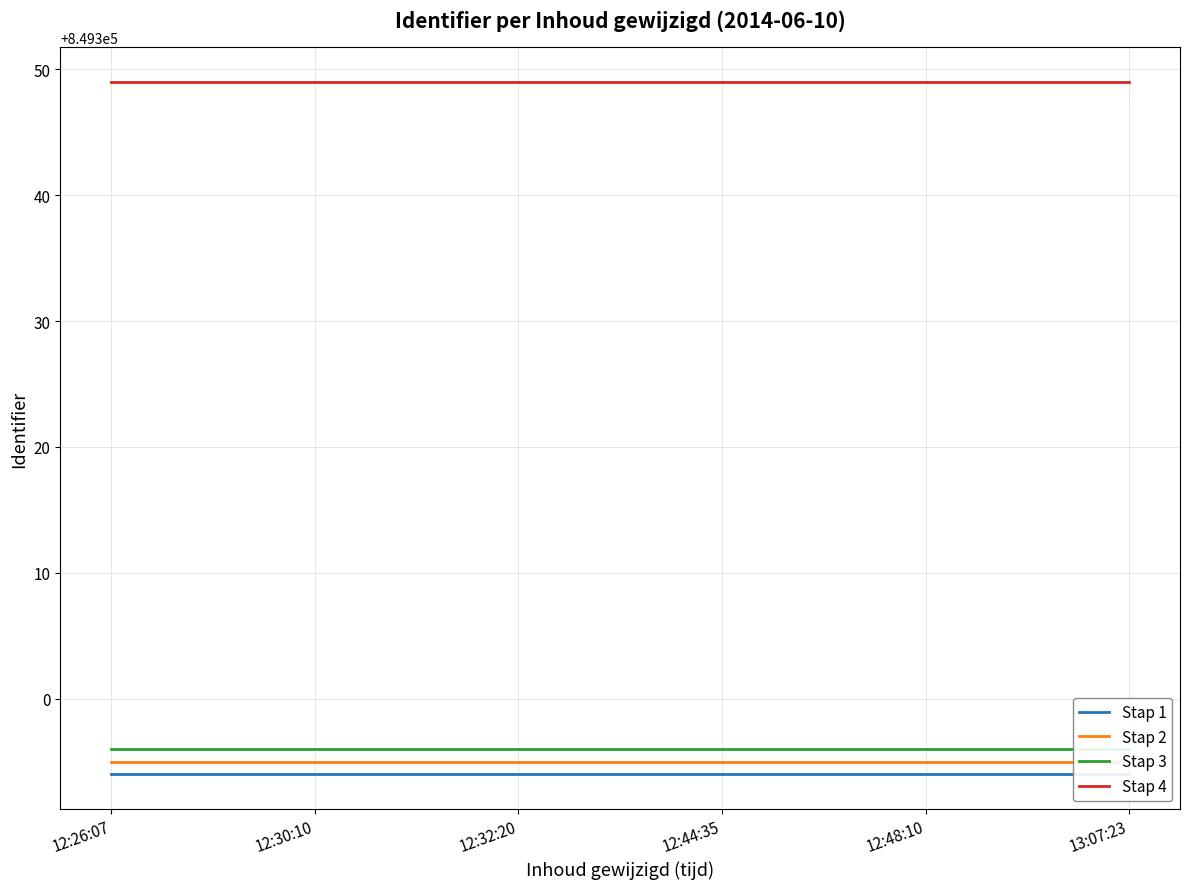

How many series are shown in this chart?

4